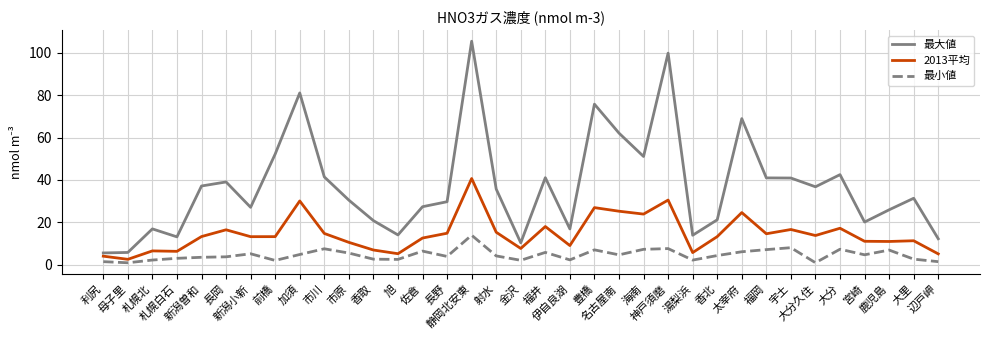

Which series has the largest range (max minus min)?

最大値